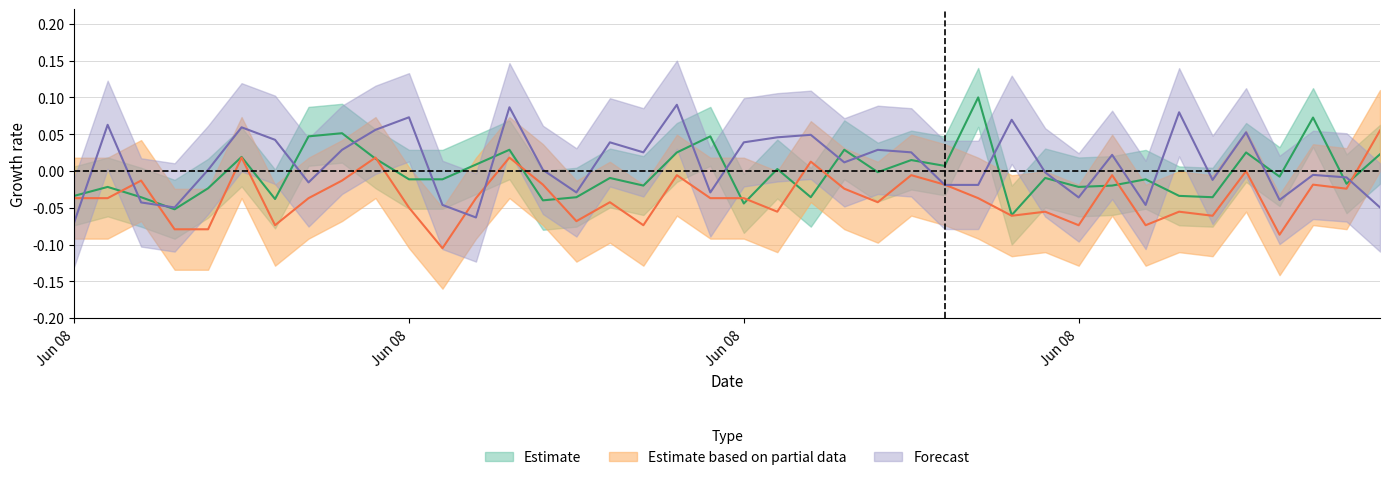

How many intersections are there between BME280_humidity and SDS_P1?

20